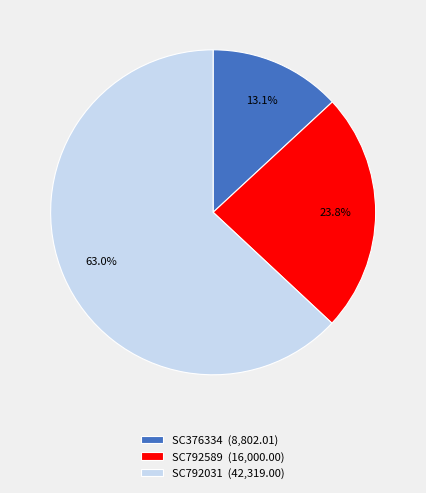

What portion of the pie excludes SC792589?

76.2%